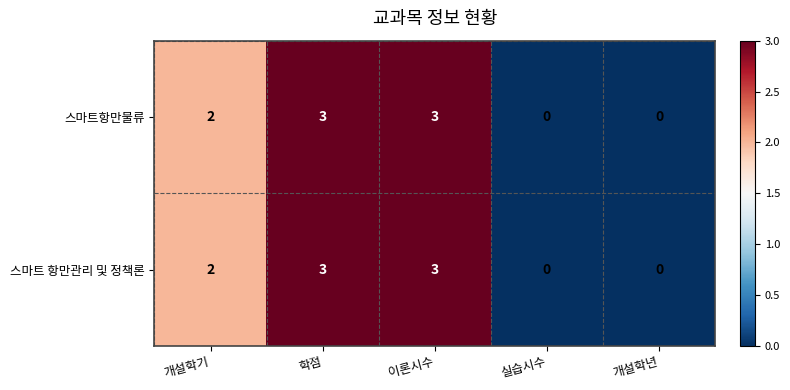

Reading left to right, transcribe all the data shown in this chart.

스마트항만물류: 2	3	3	0	0
스마트 항만관리 및 정책론: 2	3	3	0	0